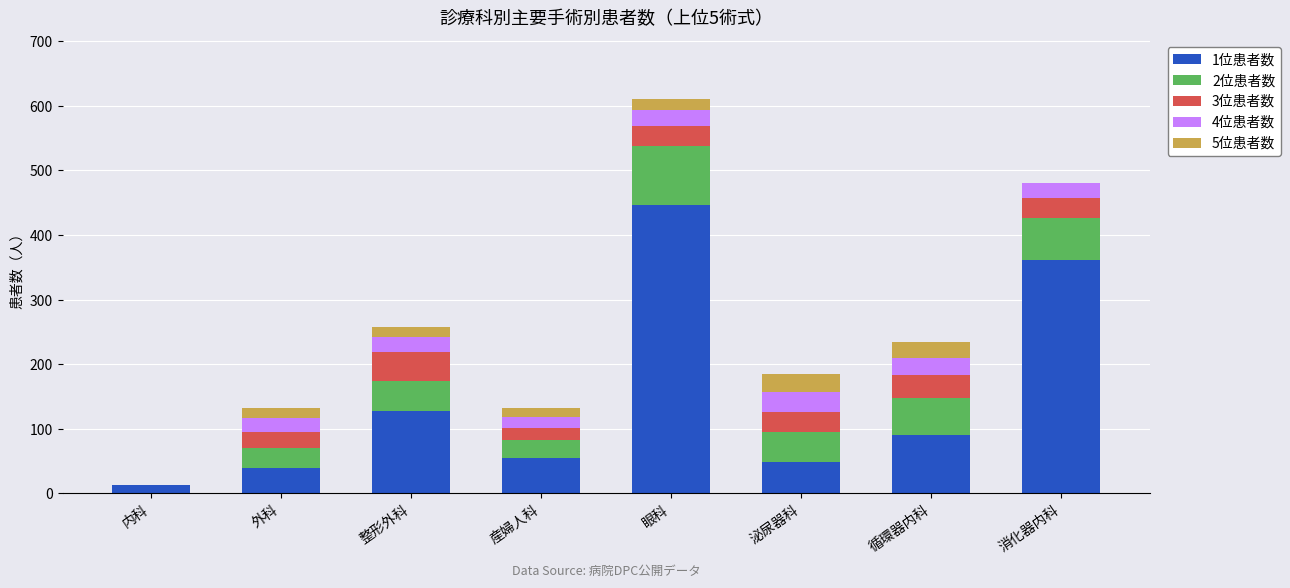

Which category has the highest value in the 1位患者数 series?

眼科